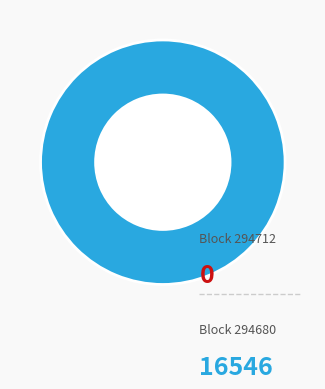

What is the change in value from 294712 to 294680?

+16546